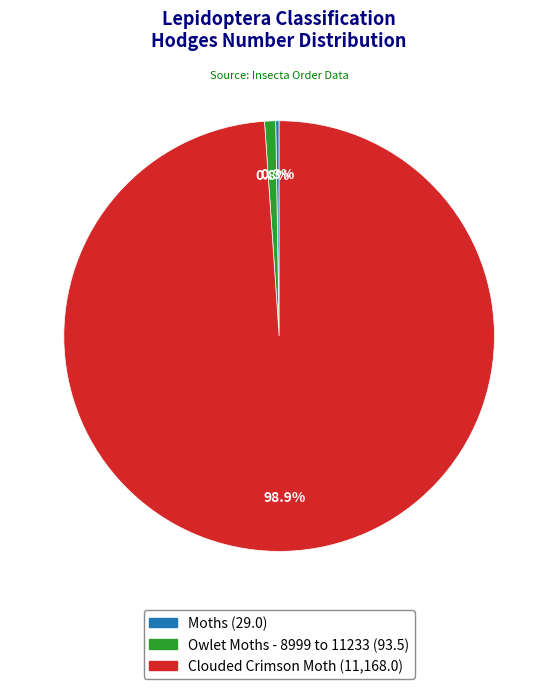

To the nearest percent, what percentage of the pie is Clouded Crimson Moth?

99%